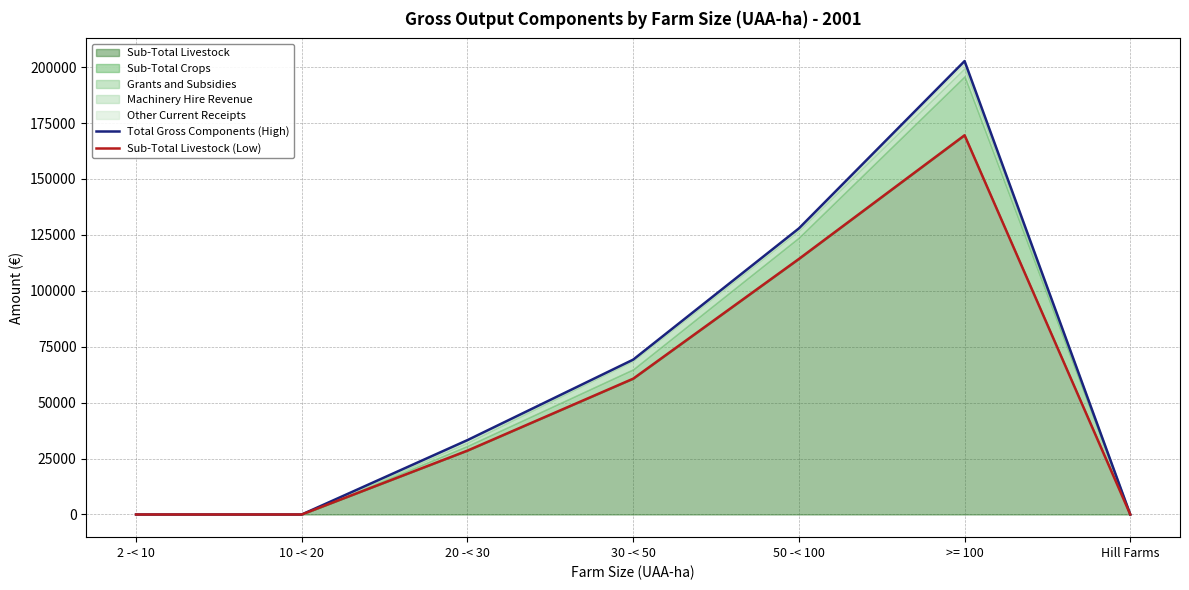

What is the label of the 4th point from the right?

30 -< 50